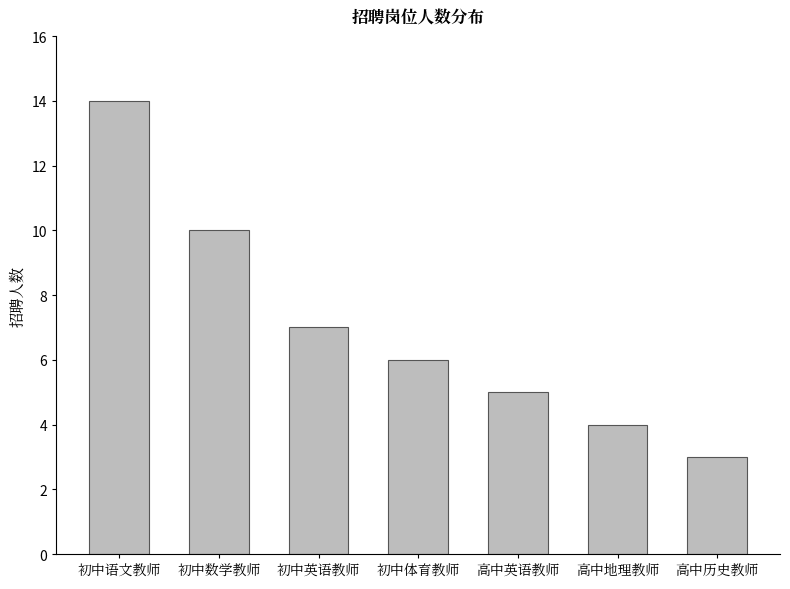

The chart shows a value of 6 at 初中体育教师. True or false?

True